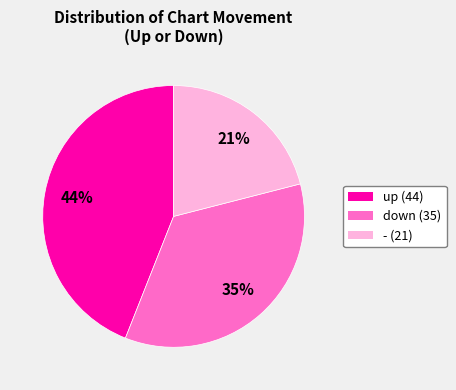

To the nearest percent, what is the average slice percentage?

33%